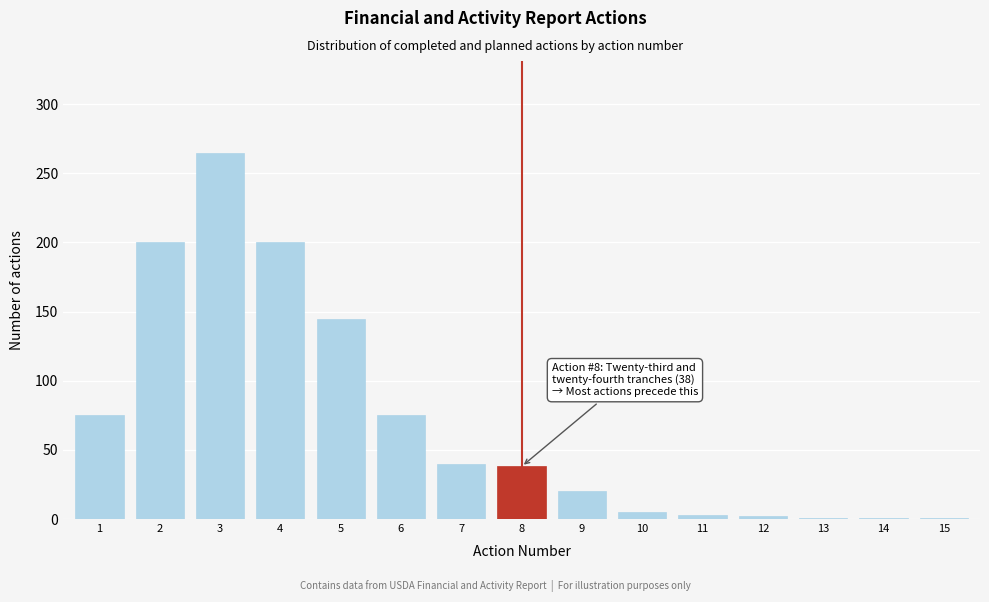

What is the maximum value shown in the chart?

265